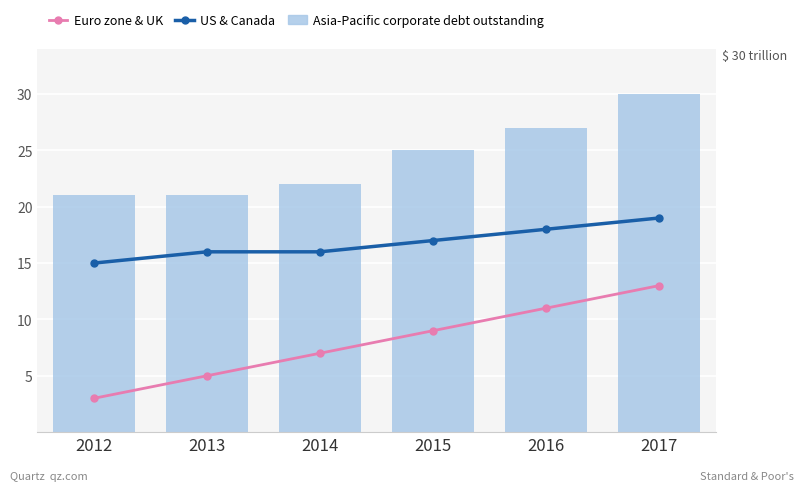

The value of US & Canada at 2016 is 18. True or false?

True